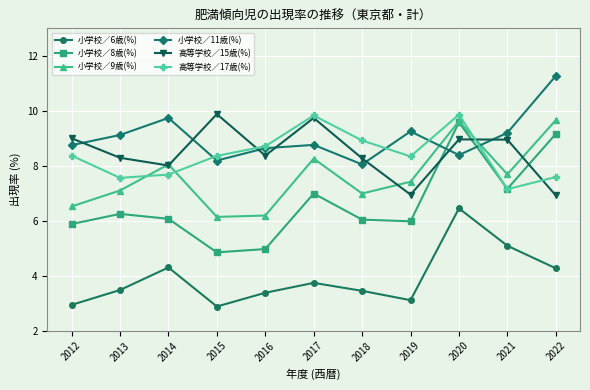

After their last crossing, which series has the higher values: 高等学校／17歳(%) or 高等学校／15歳(%)?

高等学校／17歳(%)